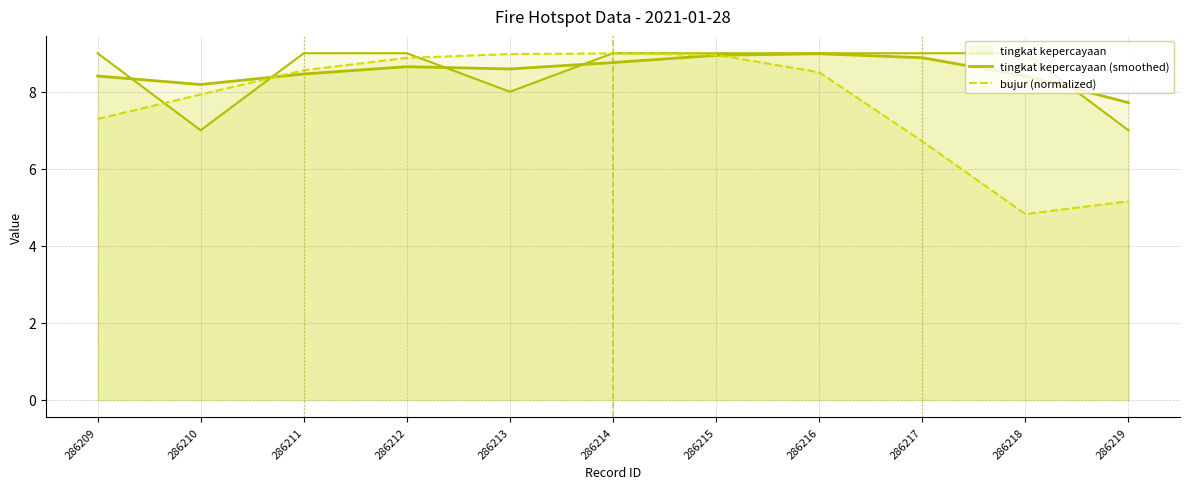

How many times do tingkat kepercayaan (smoothed) and bujur (normalized) cross each other?

2